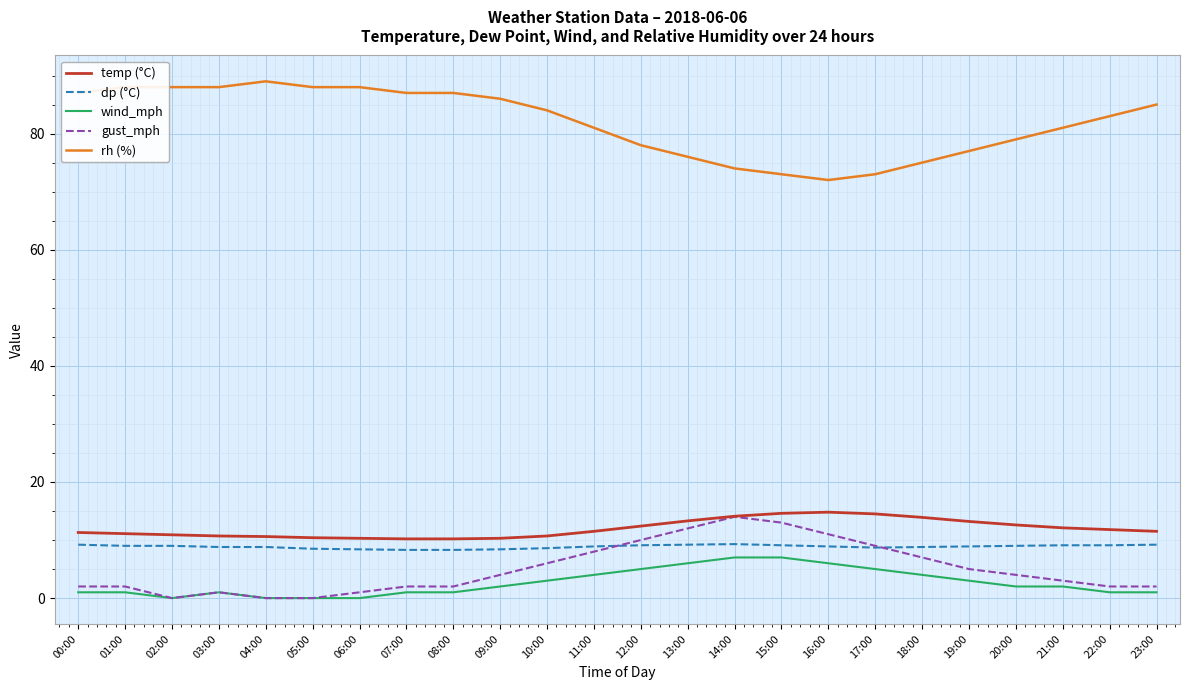

Which series has the largest range (max minus min)?

rh (%)